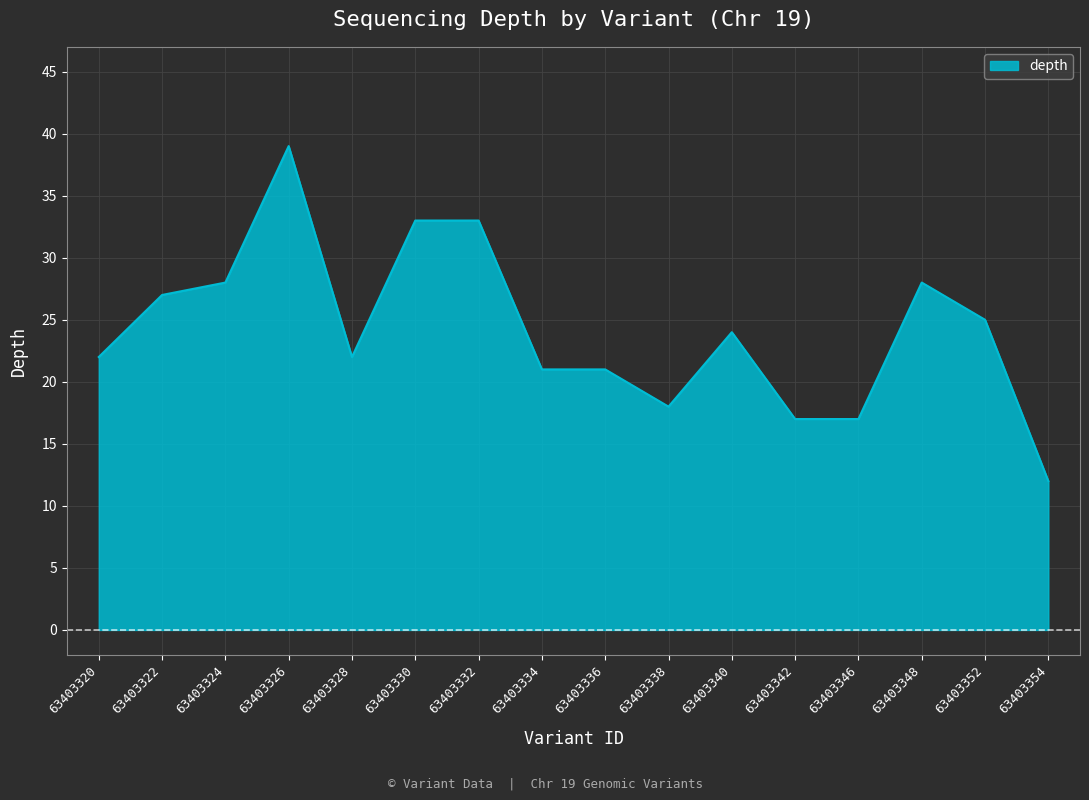

Where is the first local minimum?

63403328